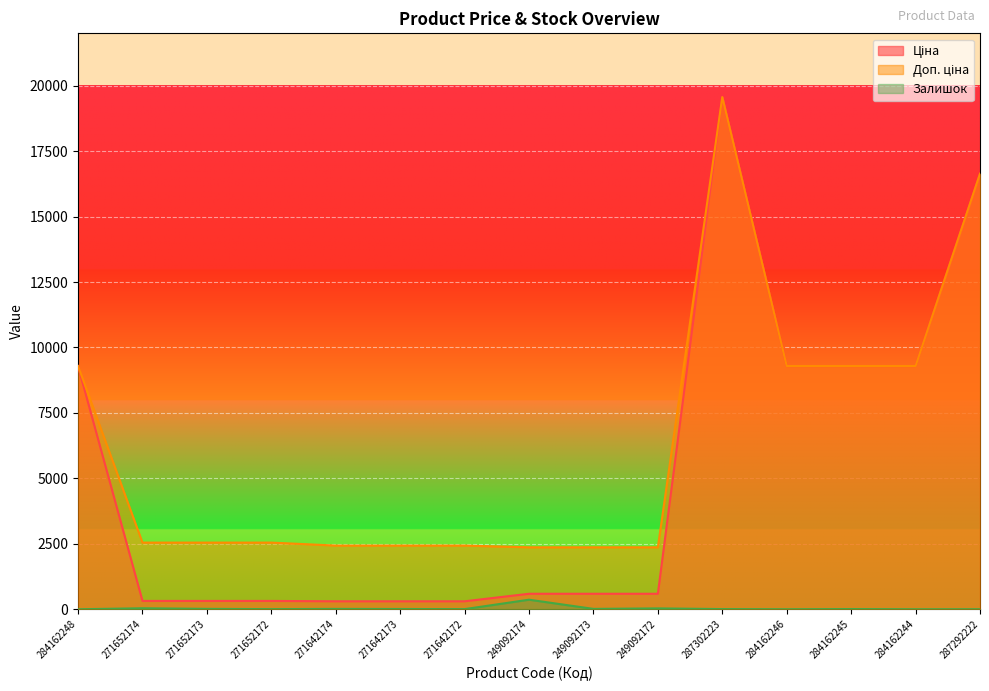

In Доп. ціна, how many points are higher than both neighbors (excluding endpoints)?

1